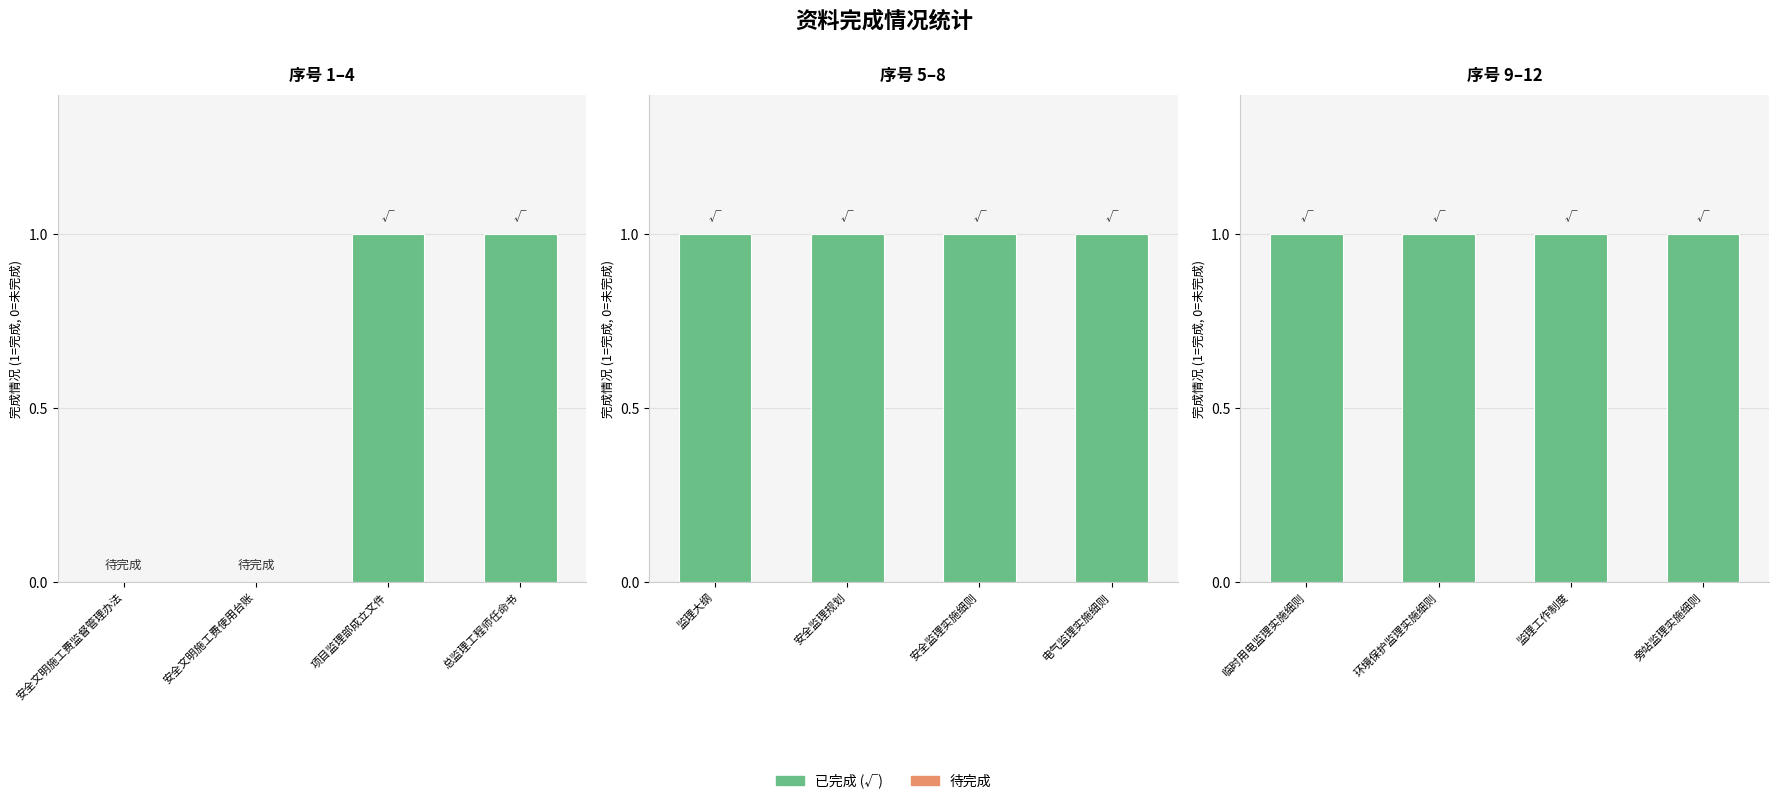

How many positive values are there?

10